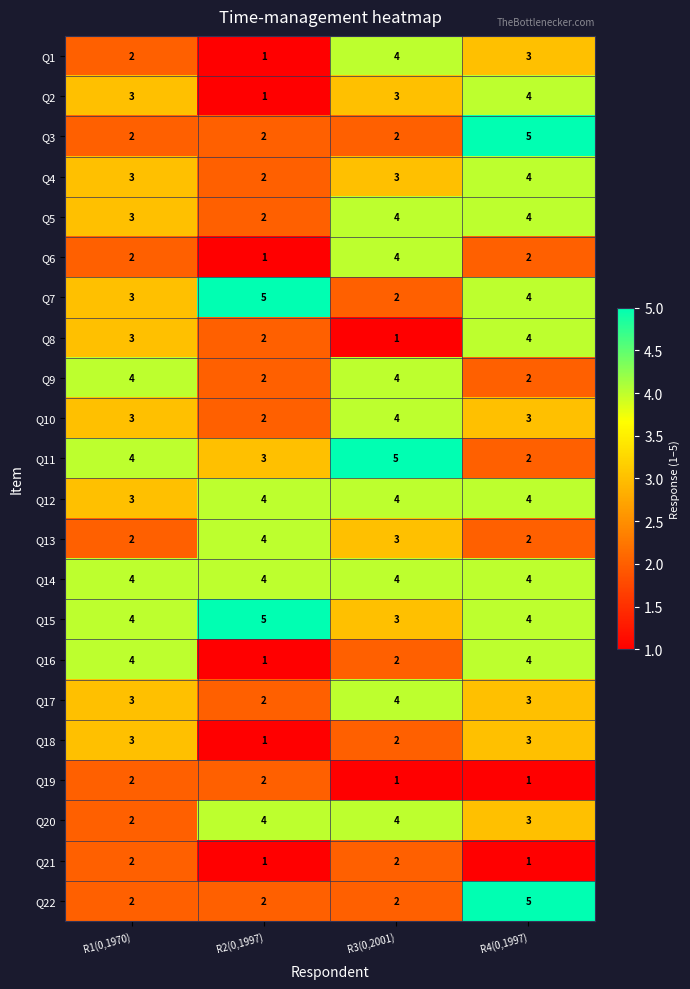

True or false: Q17 has a value of 2 at R2(0,1997).

True